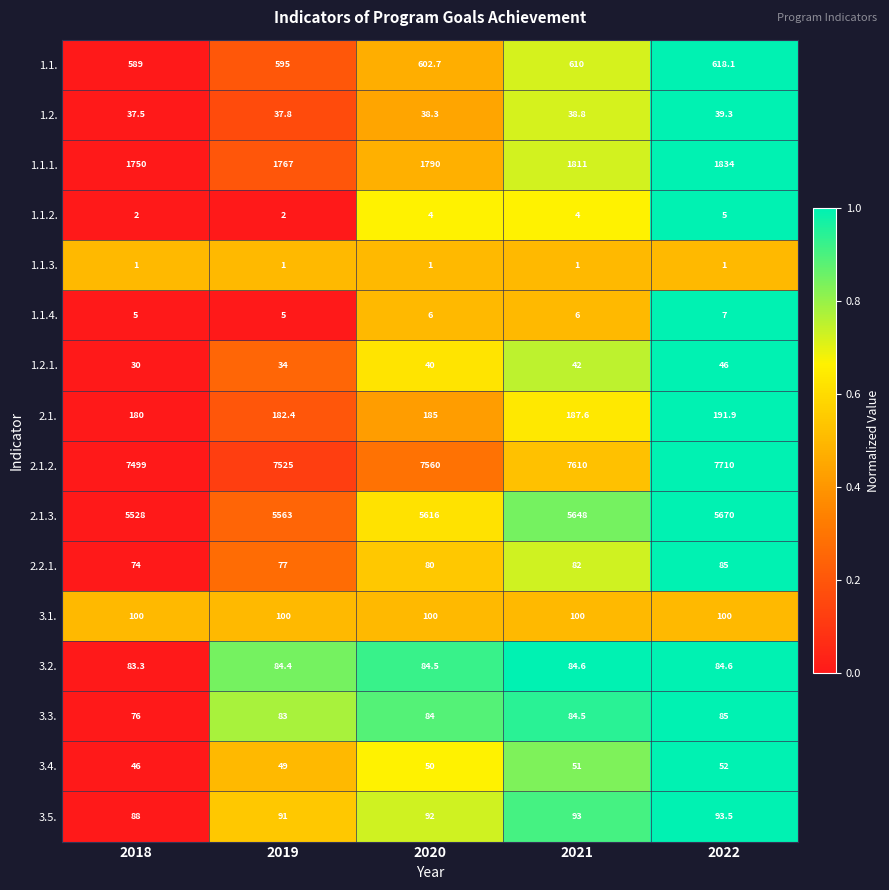

What is the sum of the 1.2.1. values at 2021 and 2018?

72.0